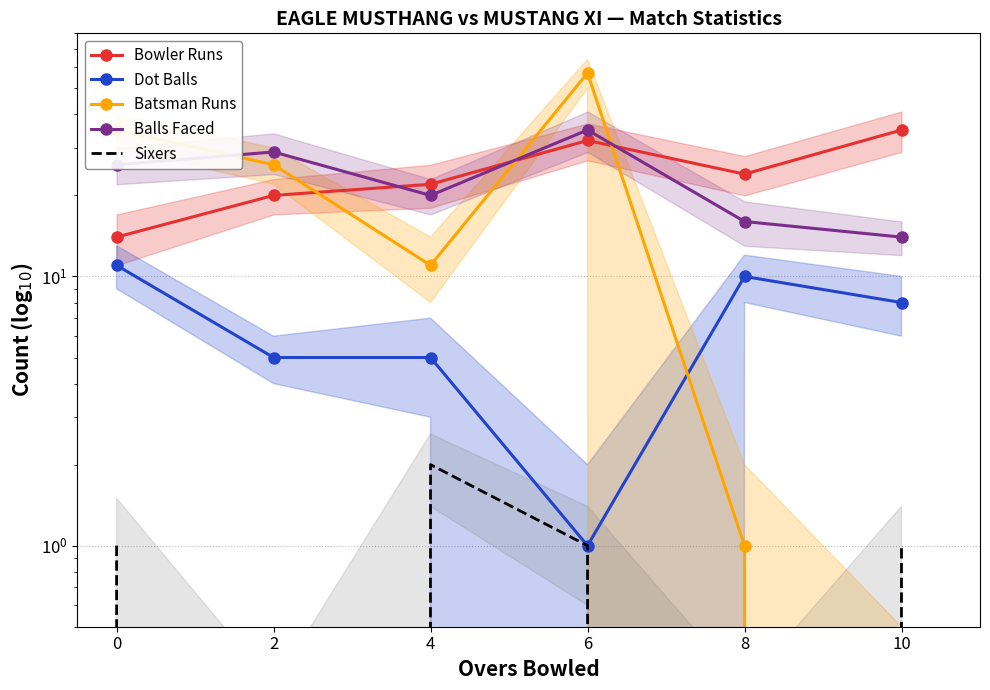

What are all the series names shown in the legend?

Bowler Runs, Dot Balls, Batsman Runs, Balls Faced, Sixers